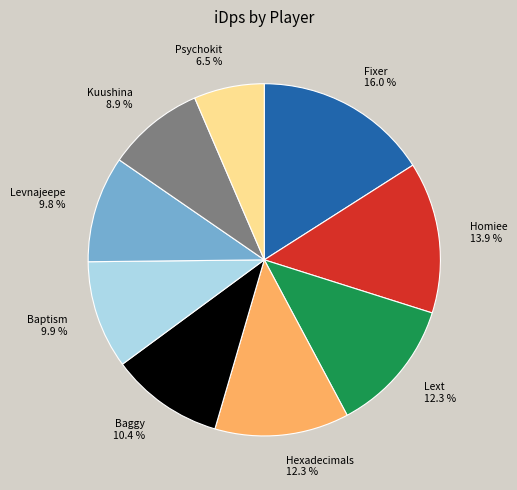

Is there a majority slice in this chart?

No